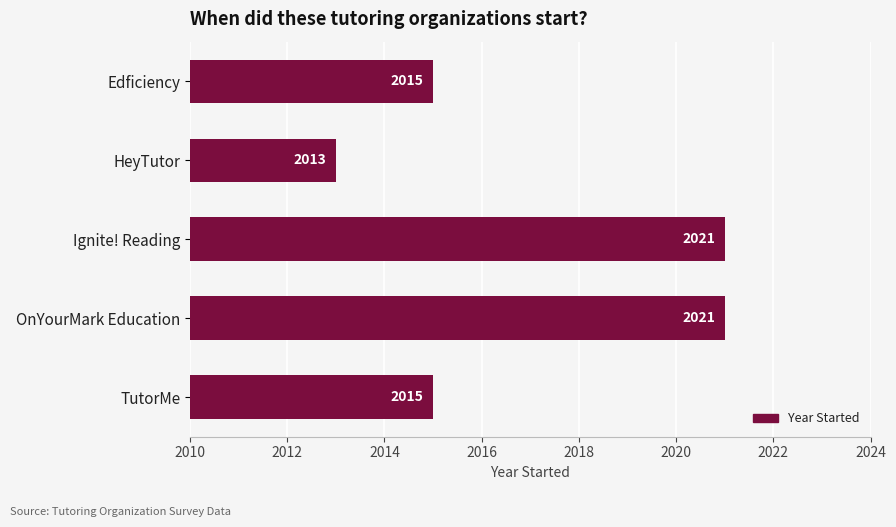

What position from the top is OnYourMark Education?

4